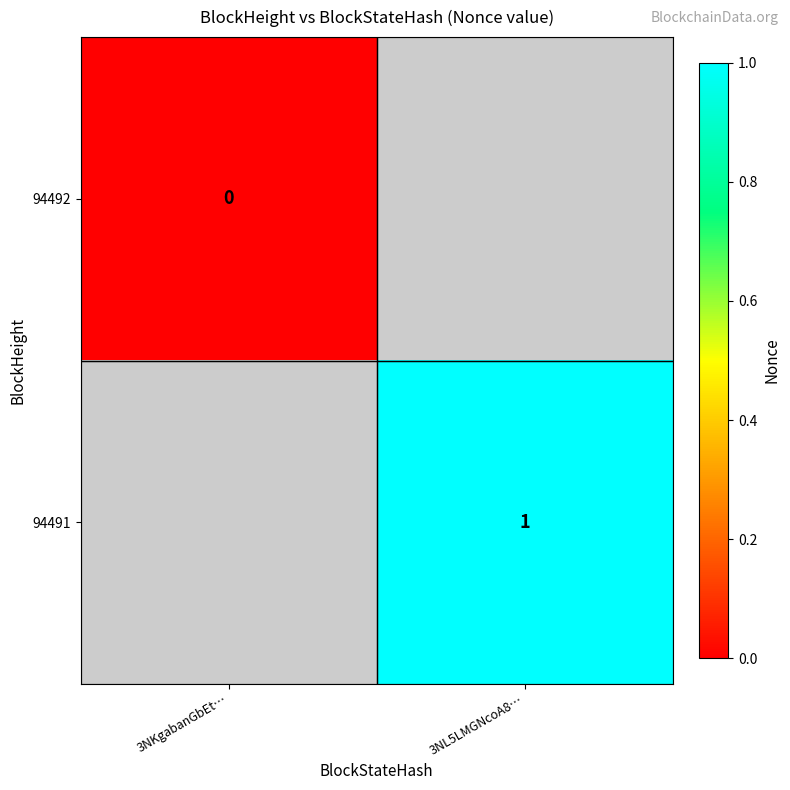

True or false: 94491 has a value of 1 at 3NL5LMGNcoA8….

True